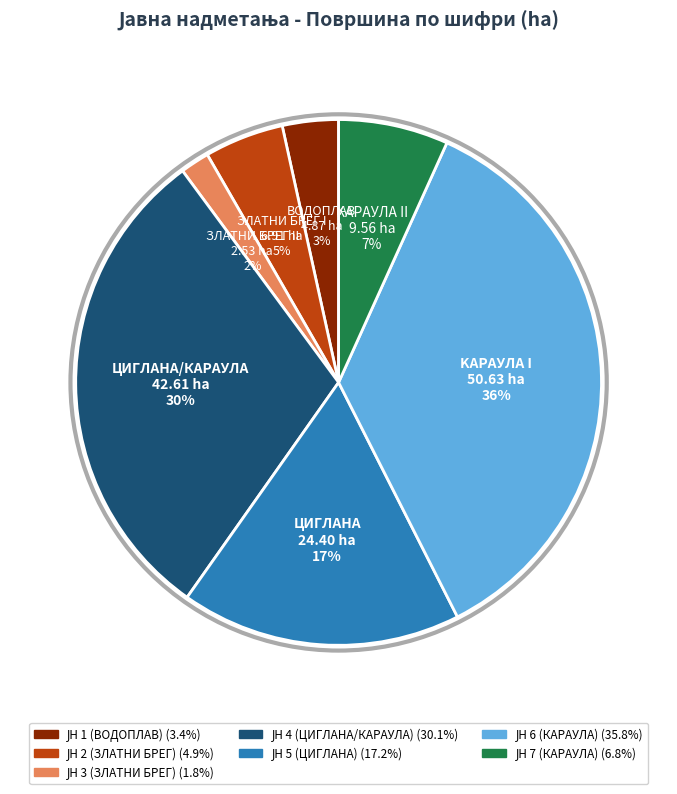

To the nearest percent, what is the average slice percentage?

14%